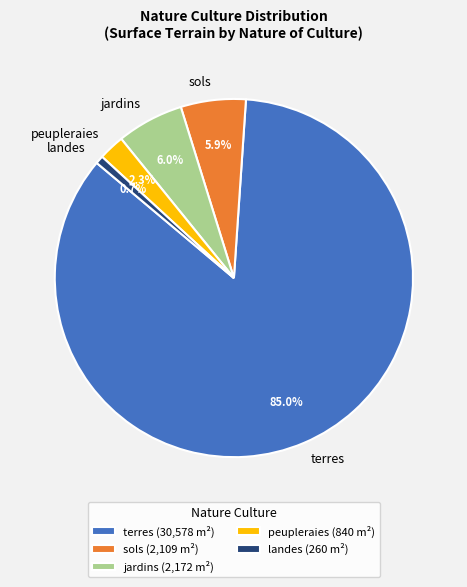

To the nearest percent, what percentage of the pie is landes?

1%